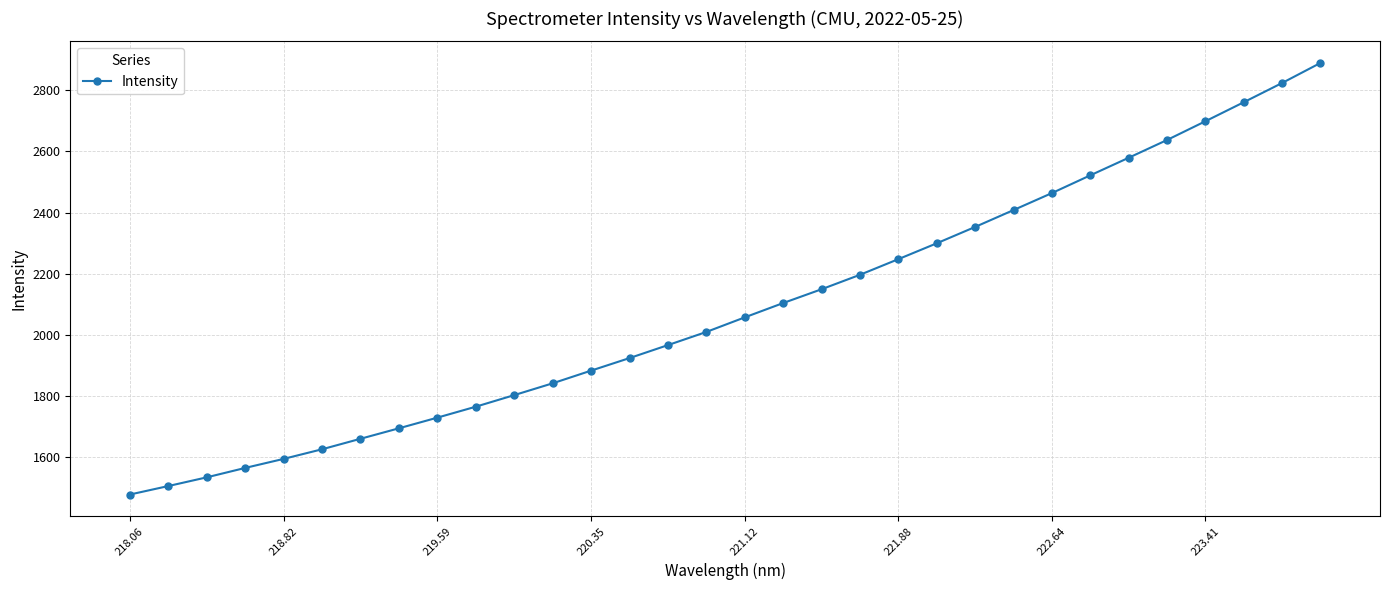

How many series are shown in this chart?

1